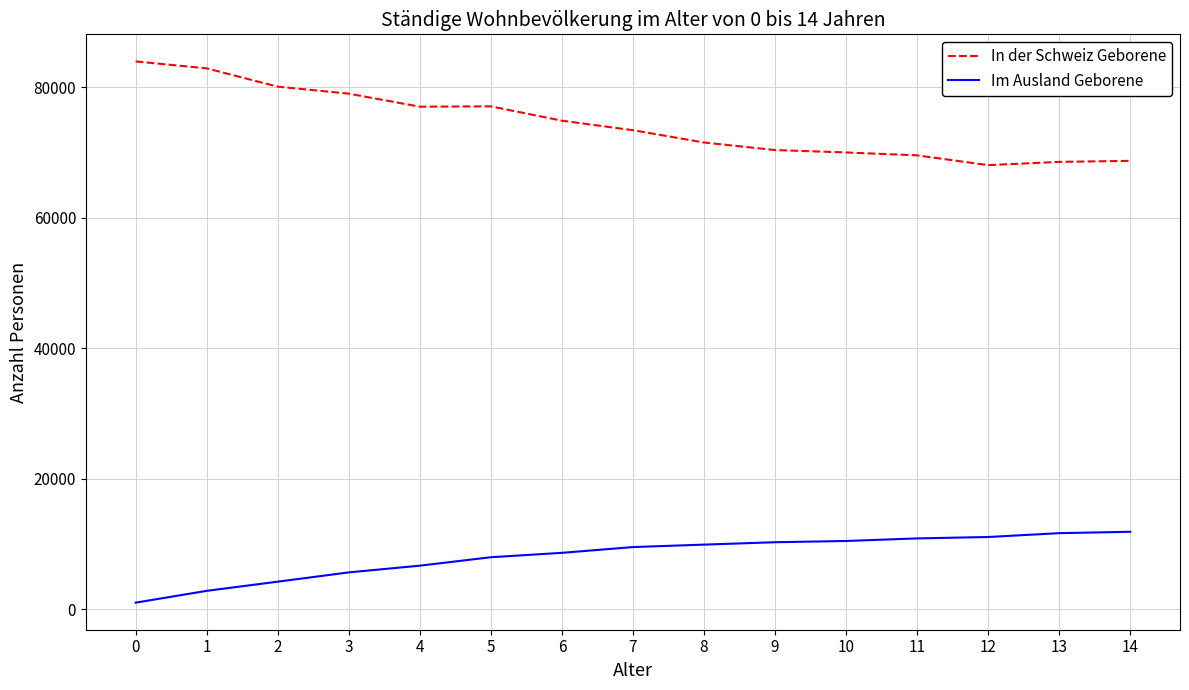

Read the In der Schweiz Geborene value at 12.

68028